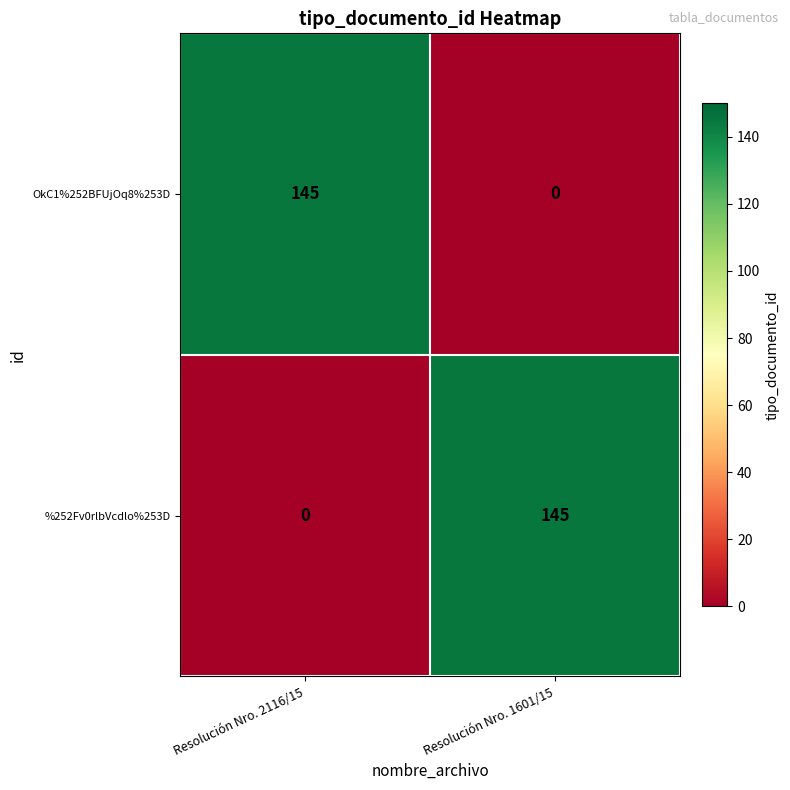

Reading left to right, transcribe all the data shown in this chart.

OkC1%252BFUjOq8%253D: Resolución Nro. 2116/15=145	Resolución Nro. 1601/15=0
%252Fv0rlbVcdlo%253D: Resolución Nro. 2116/15=0	Resolución Nro. 1601/15=145